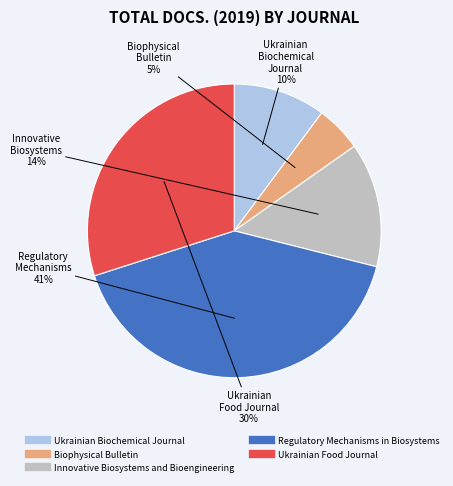

Is the sum of Innovative Biosystems and Bioengineering and Regulatory Mechanisms in Biosystems greater than half?

Yes